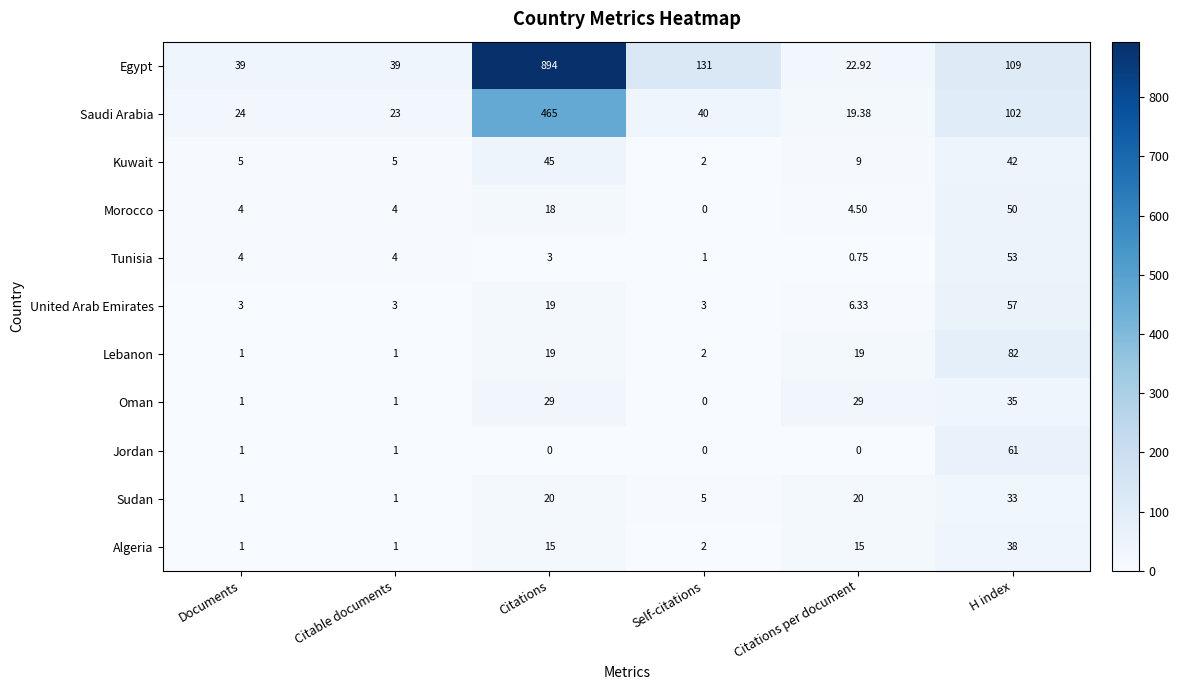

What is the total value across all series at H index?

662.0